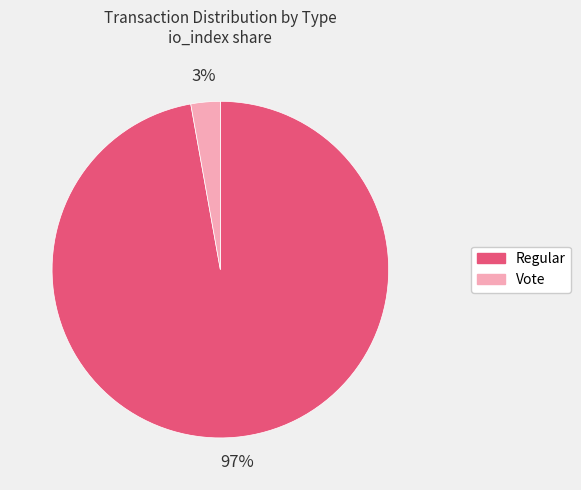

To the nearest percent, what portion does Vote represent?

3%